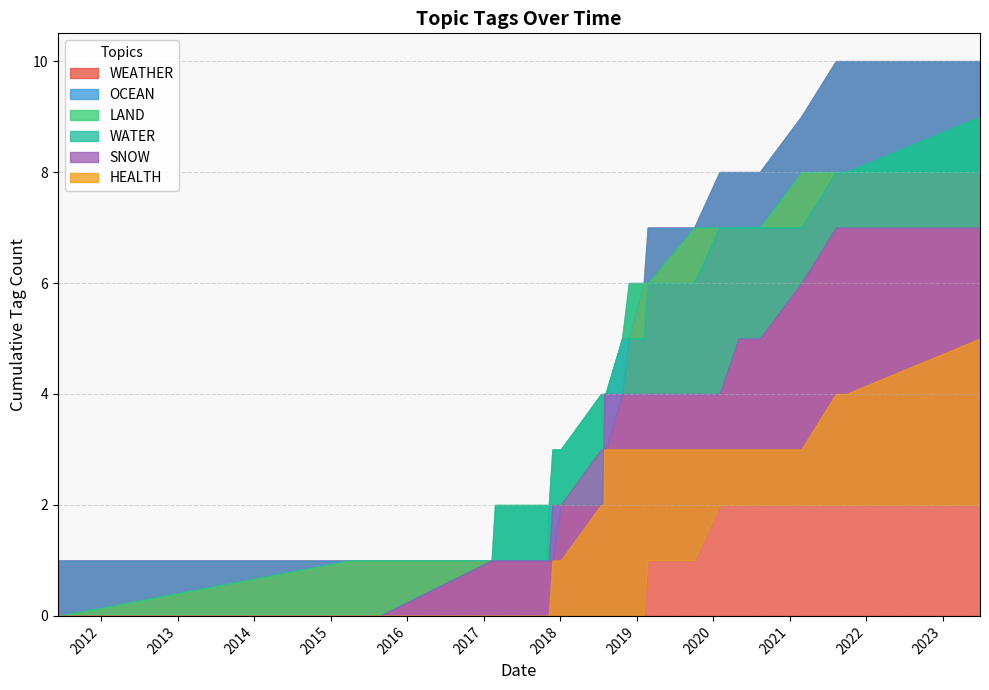

What is the total value across all series at 17?

1